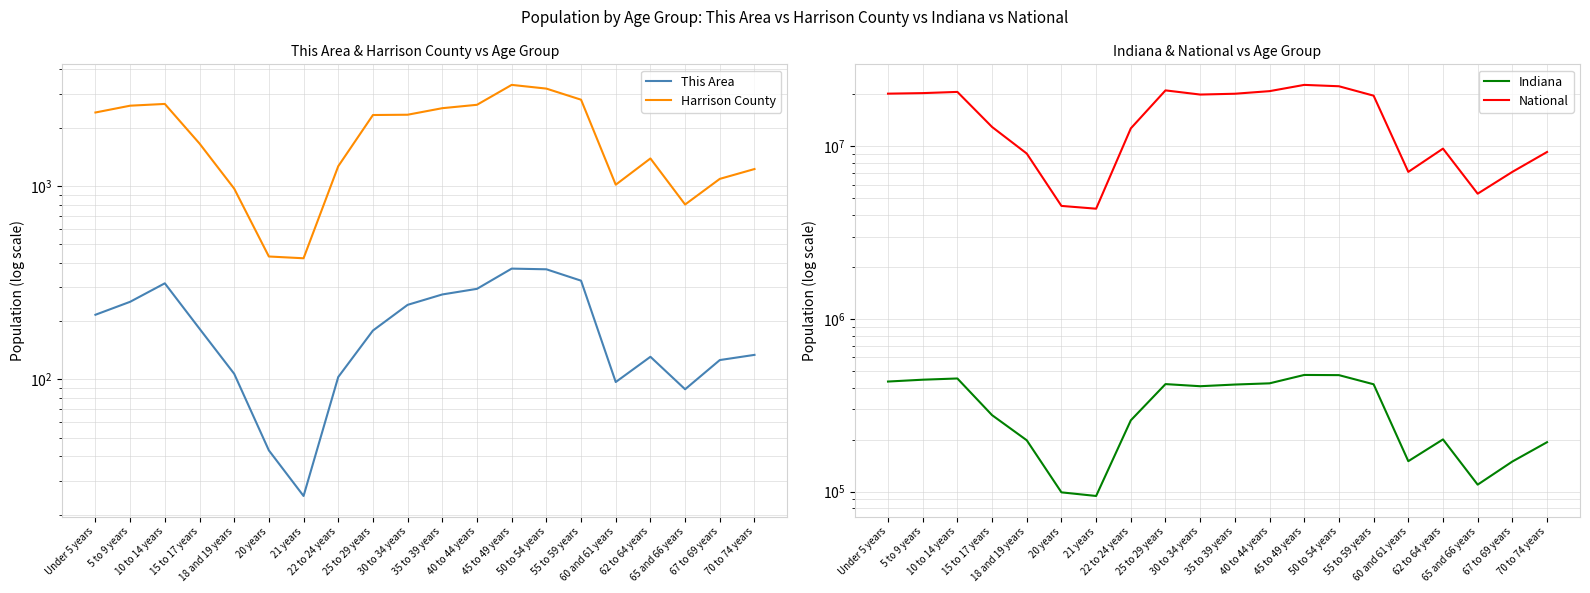

How many data points in Harrison County are less than 2326?

10